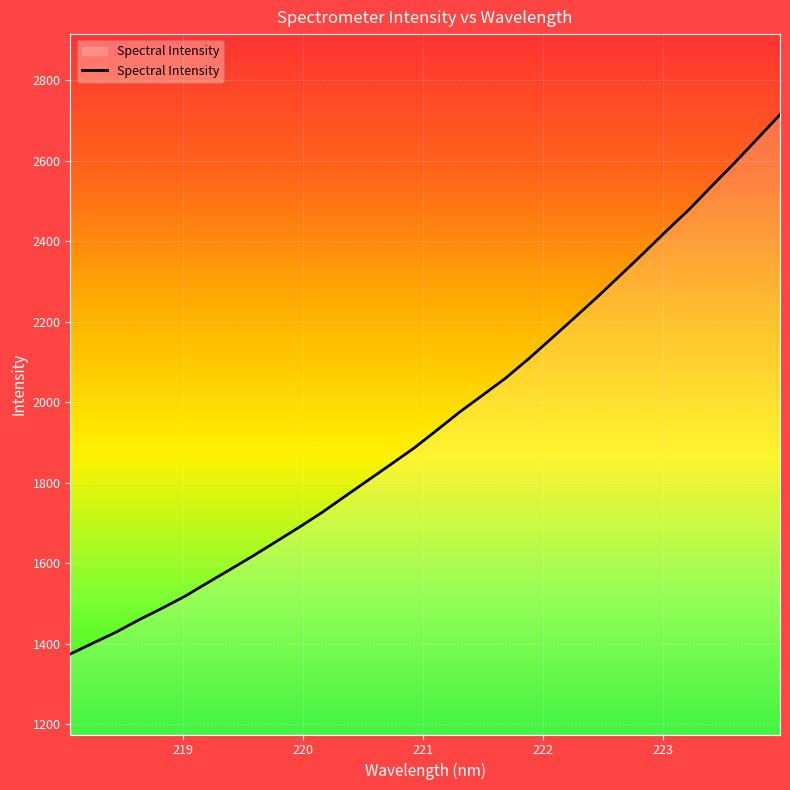

How many lines are shown in the chart?

1